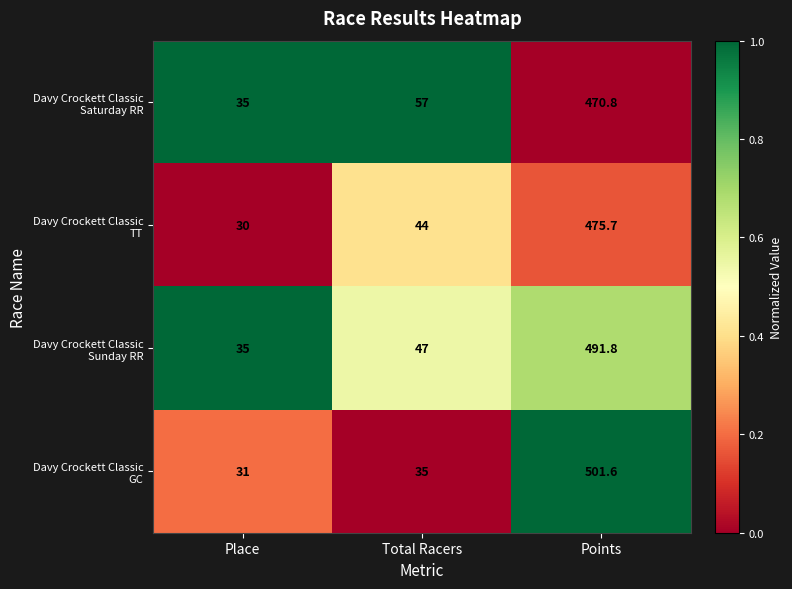

At which category is the sum across all series the highest?

Points